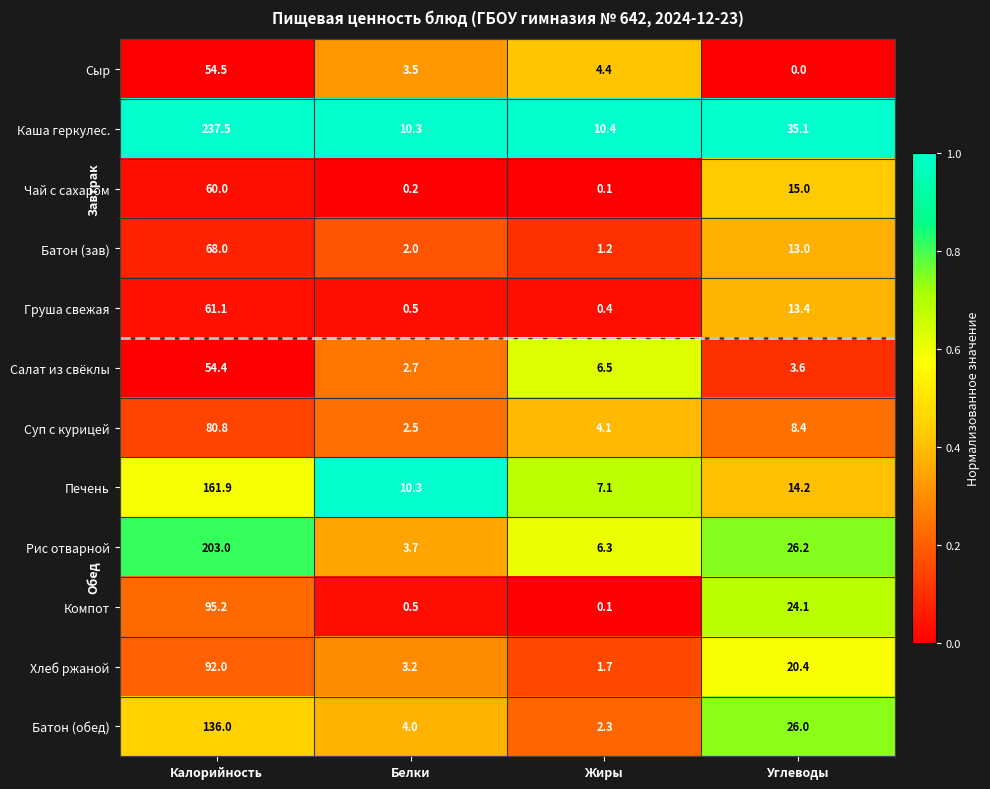

What is the spread (max minus min) of values at Жиры?

10.3